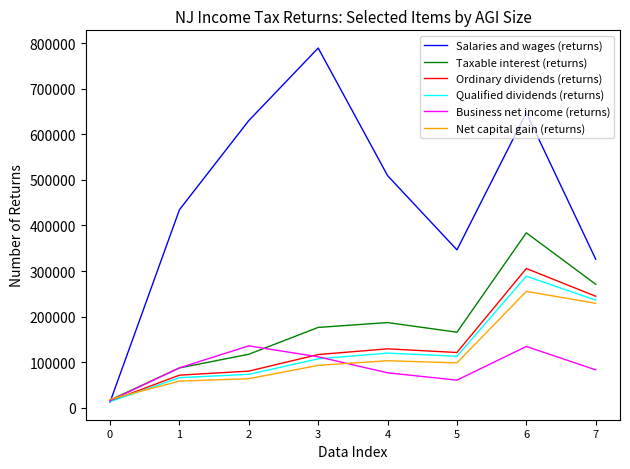

The value of Business net income (returns) at 1 is 87420. True or false?

True